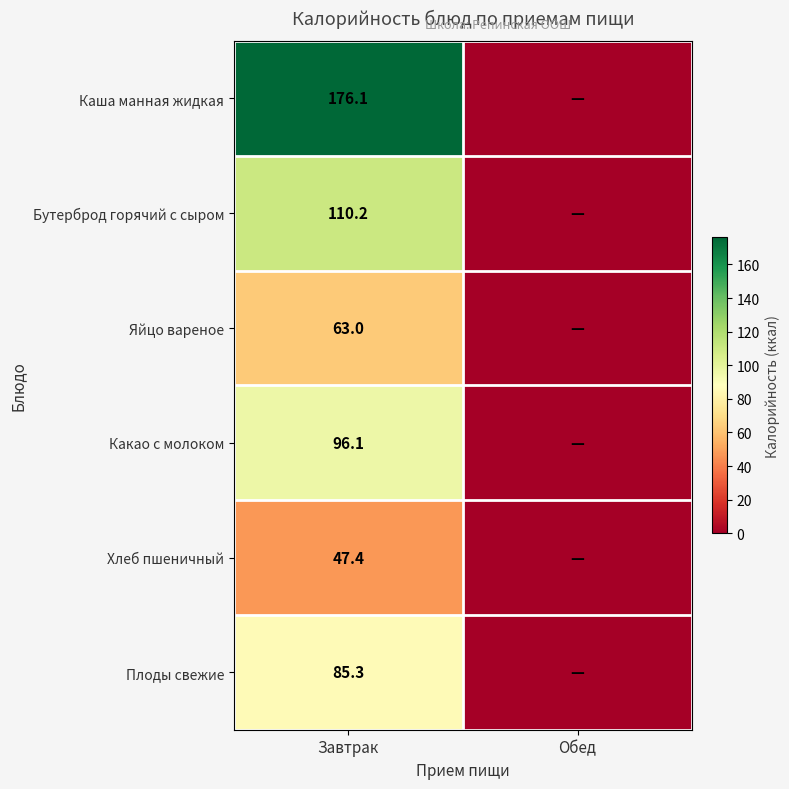

What is the spread (max minus min) of values at Завтрак?

128.7